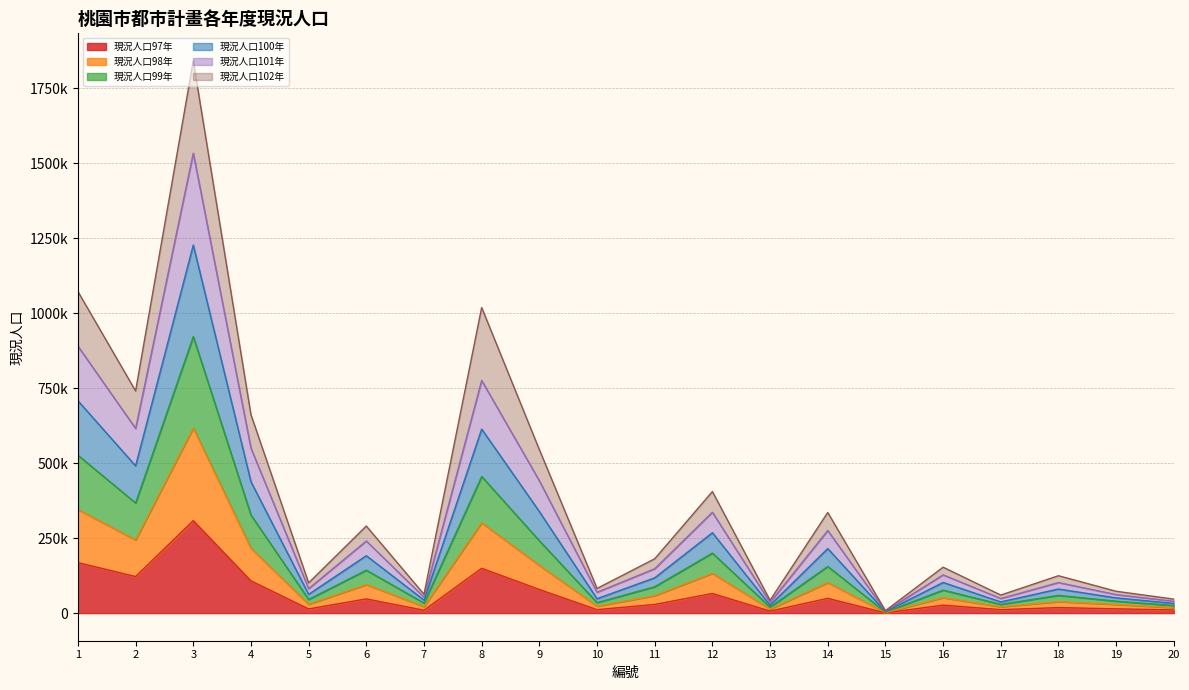

True or false: 現況人口100年 has more than 0 interior local peaks.

True